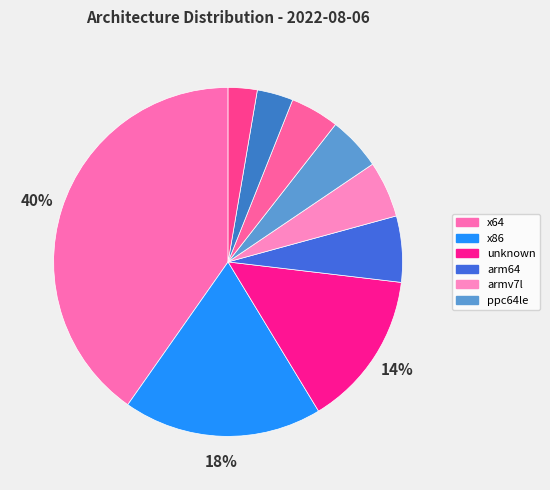

How many slices are in this pie chart?

9